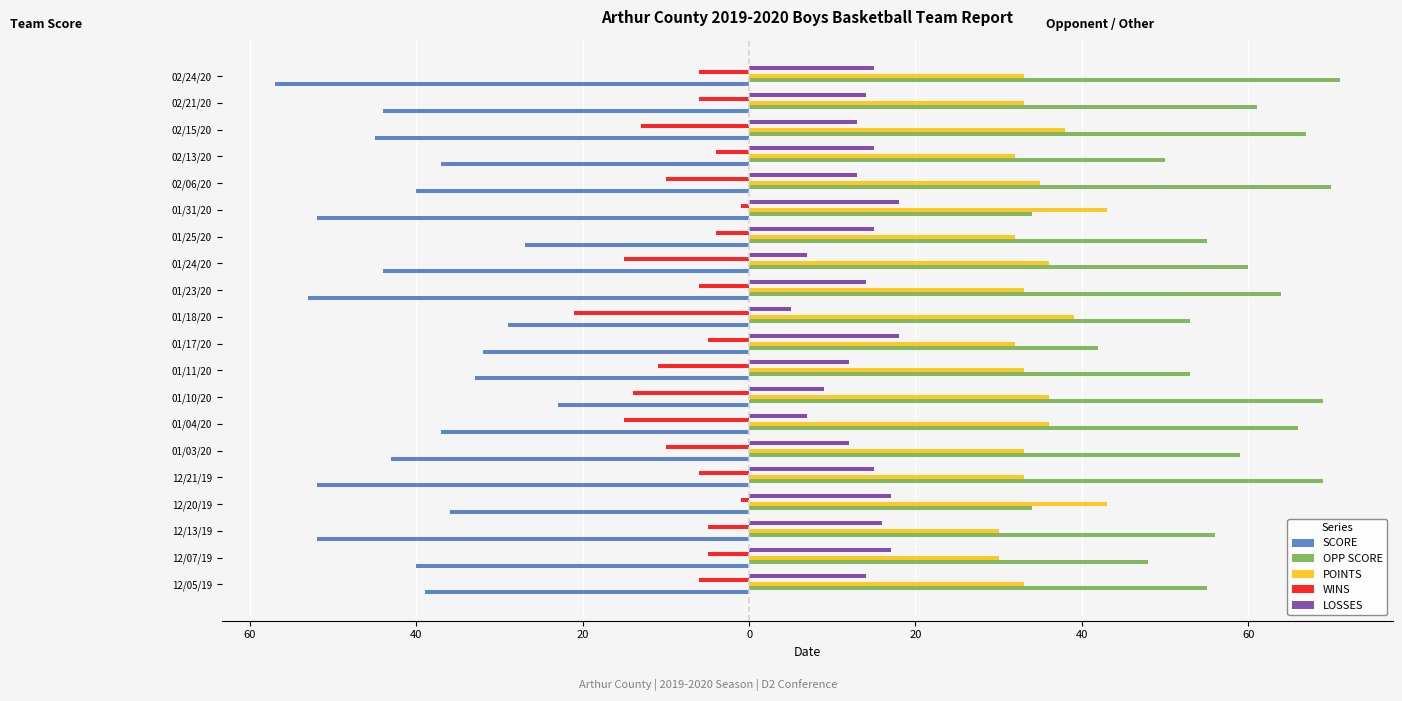

Reading left to right, transcribe all the data shown in this chart.

SCORE: -39	-40	-52	-36	-52	-43	-37	-23	-33	-32	-29	-53	-44	-27	-52	-40	-37	-45	-44	-57
OPP SCORE: 55	48	56	34	69	59	66	69	53	42	53	64	60	55	34	70	50	67	61	71
POINTS: 33	30	30	43	33	33	36	36	33	32	39	33	36	32	43	35	32	38	33	33
WINS: -6	-5	-5	-1	-6	-10	-15	-14	-11	-5	-21	-6	-15	-4	-1	-10	-4	-13	-6	-6
LOSSES: 14	17	16	17	15	12	7	9	12	18	5	14	7	15	18	13	15	13	14	15